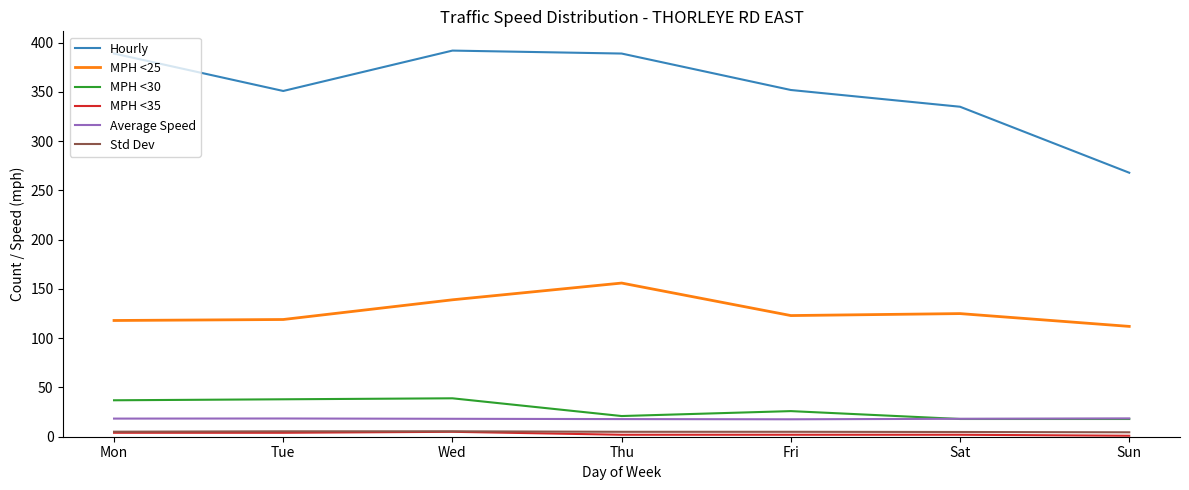

Is it true that MPH <25 equals 37.5 at Thu?

False